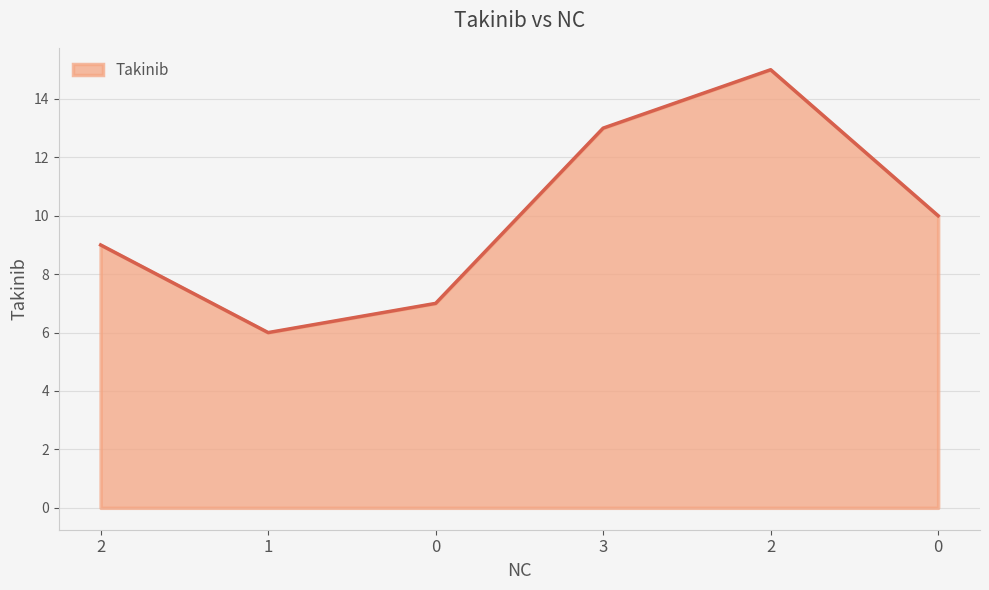

What is the change in value from 1 to 0?

+4